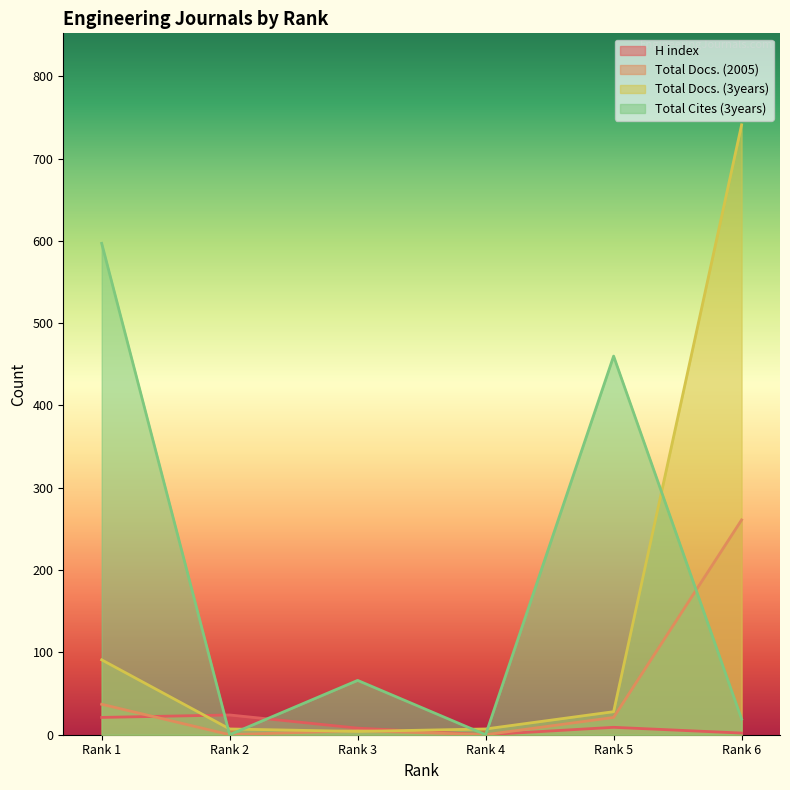

Is the value of Total Cites (3years) at Rank 6 greater than the value of H index at Rank 2?

No